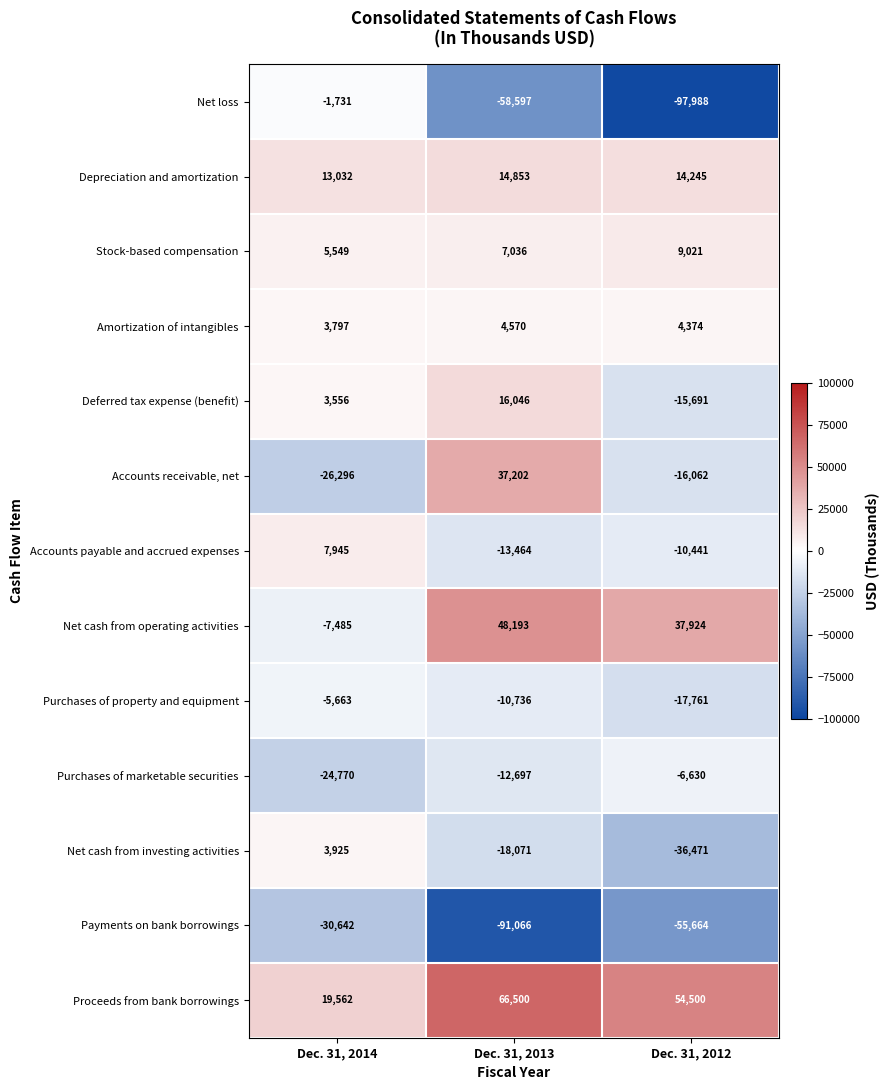

What is the highest value of the Purchases of property and equipment series?

-5663